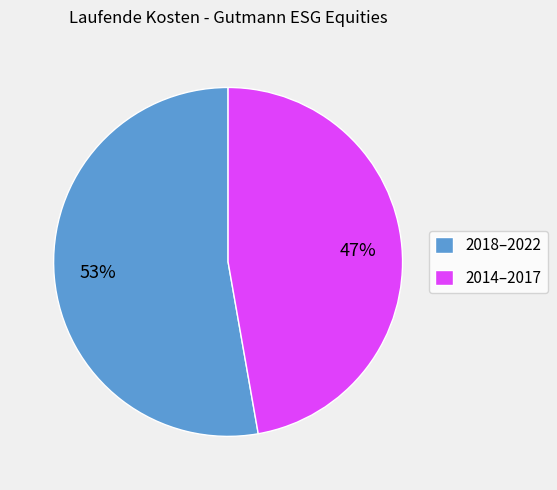

Which category has the biggest portion of the pie?

2018–2022